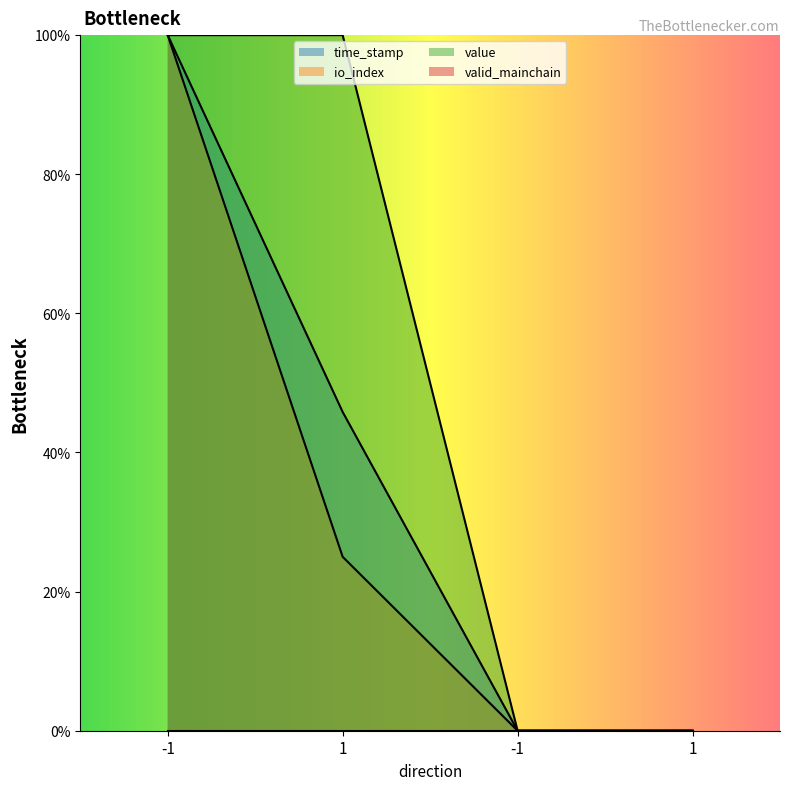

Which category has the highest value across all series?

-1